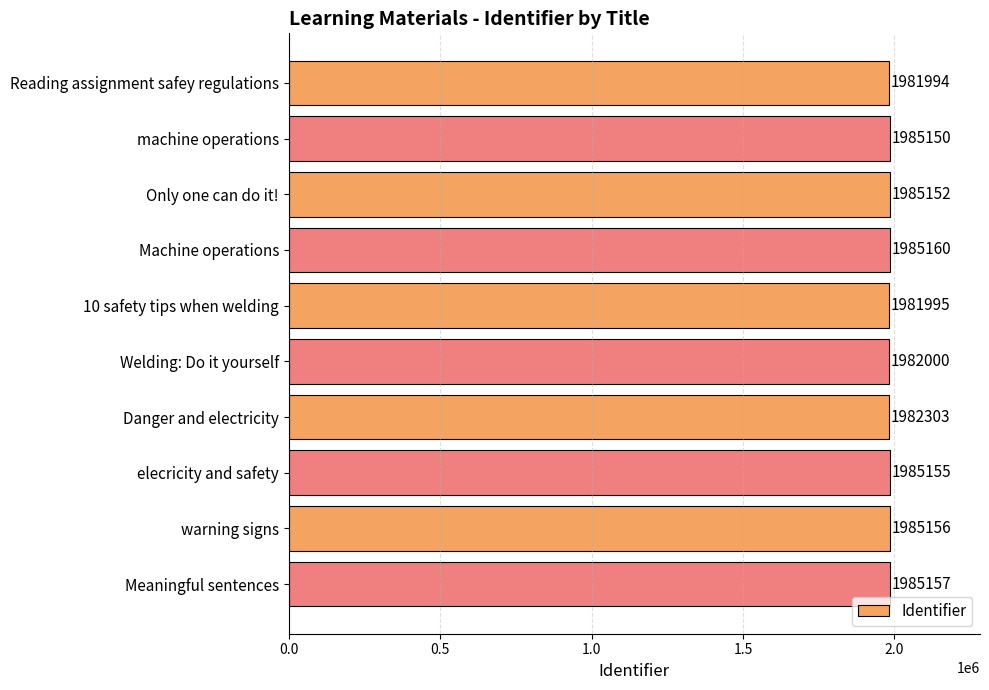

What is the difference between the maximum and minimum values?

3166